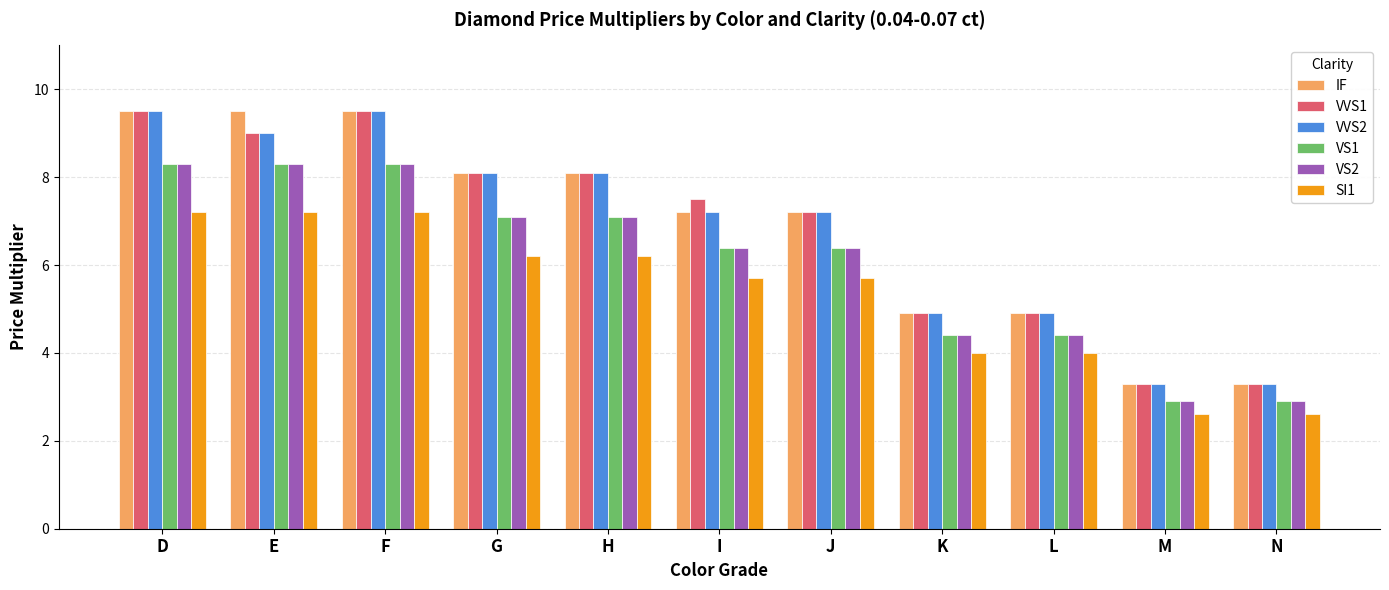

Read the SI1 value at G.

6.2